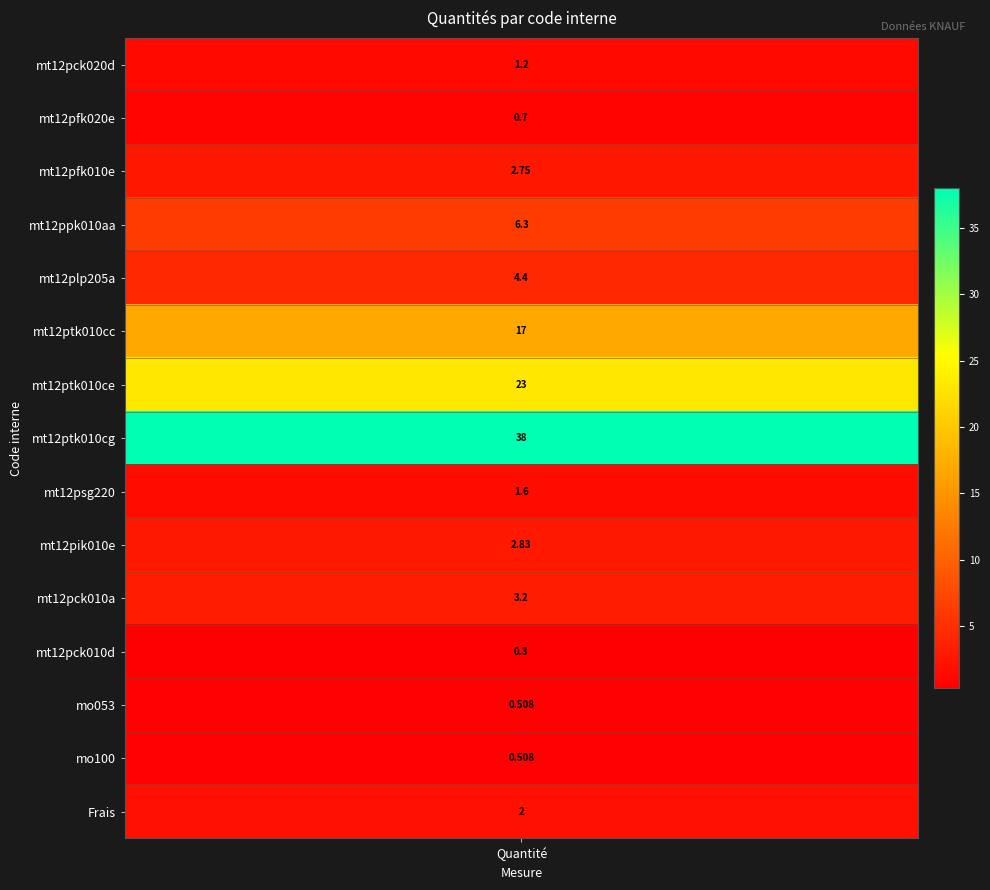

List the labels in order of value, smallest first.

mt12pck010d, mo053, mo100, mt12pfk020e, mt12pck020d, mt12psg220, Frais, mt12pfk010e, mt12pik010e, mt12pck010a, mt12plp205a, mt12ppk010aa, mt12ptk010cc, mt12ptk010ce, mt12ptk010cg